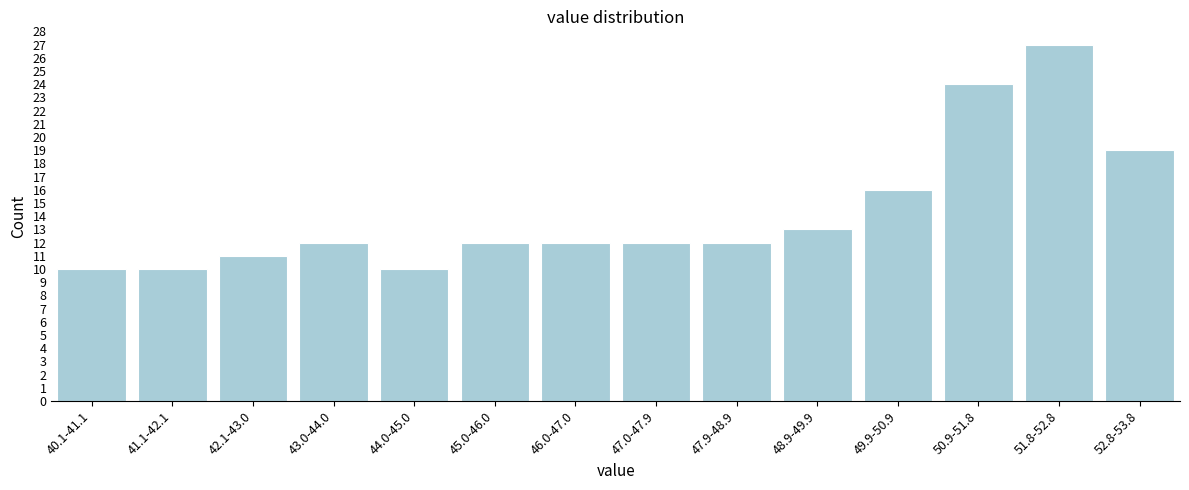

Reading right to left, extract all data points from this chart.

19	27	24	16	13	12	12	12	12	10	12	11	10	10